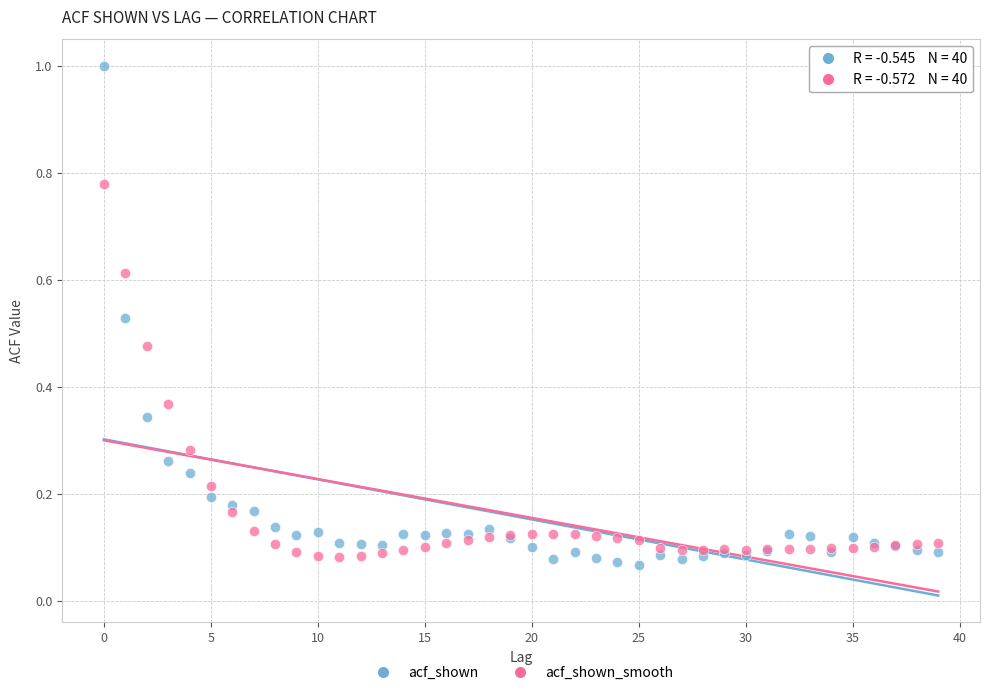

Which series has the largest Y range (max minus min)?

acf_shown